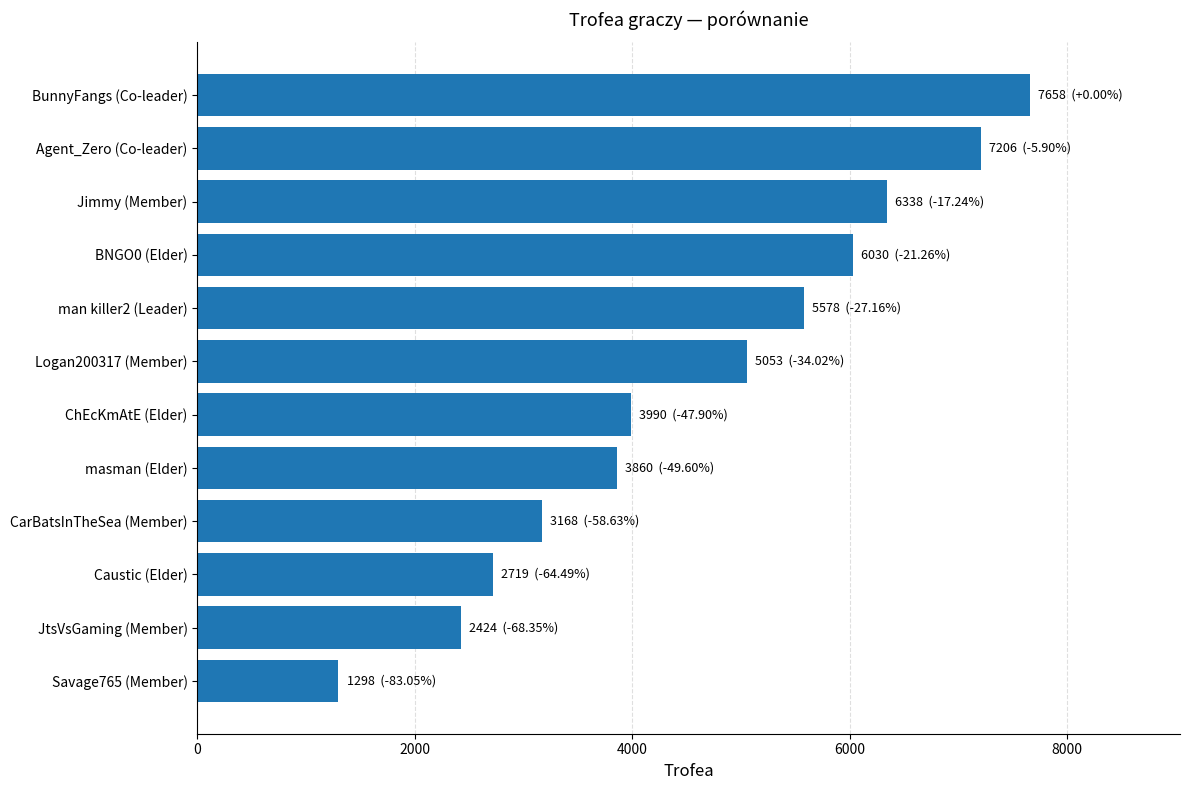

The chart shows a value of 3168 at CarBatsInTheSea (Member). True or false?

True